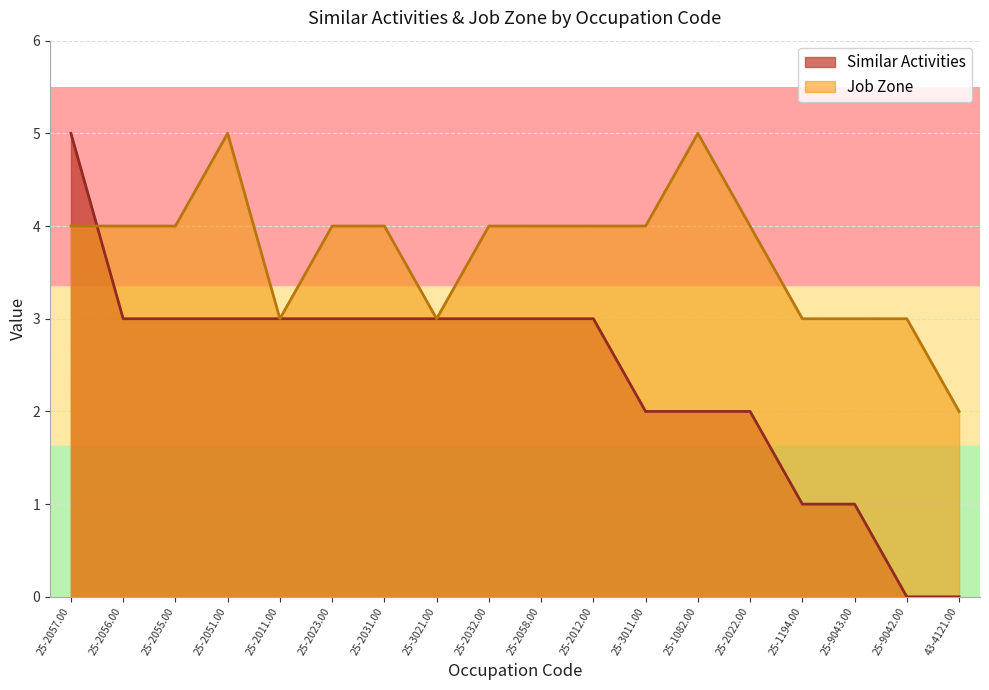

What is the difference between the maximum and minimum values in the Similar Activities series?

5